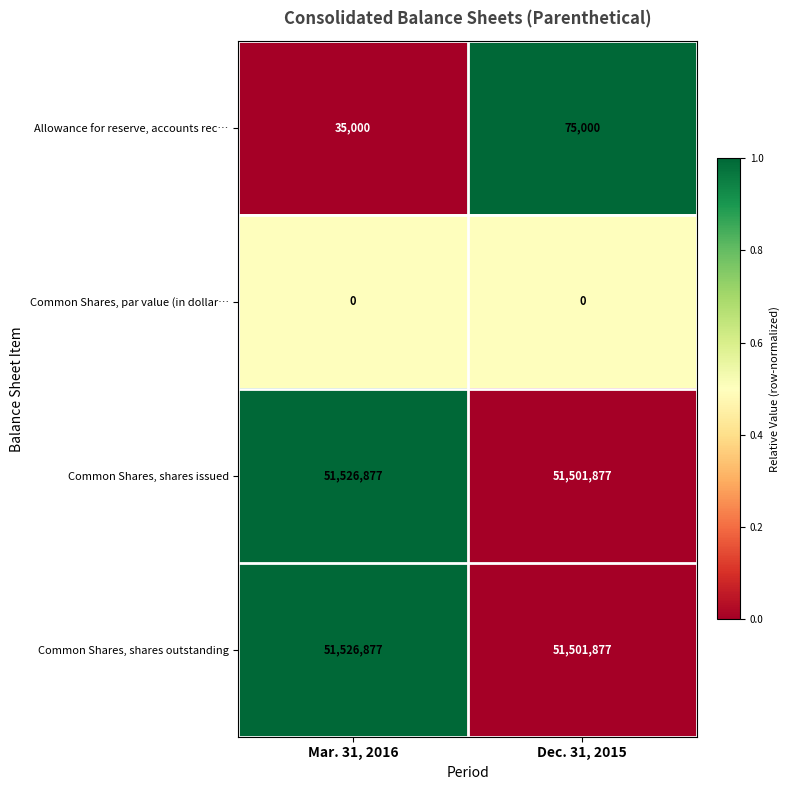

The Common Shares, shares outstanding series shows 11305921 at Mar. 31, 2016. True or false?

False